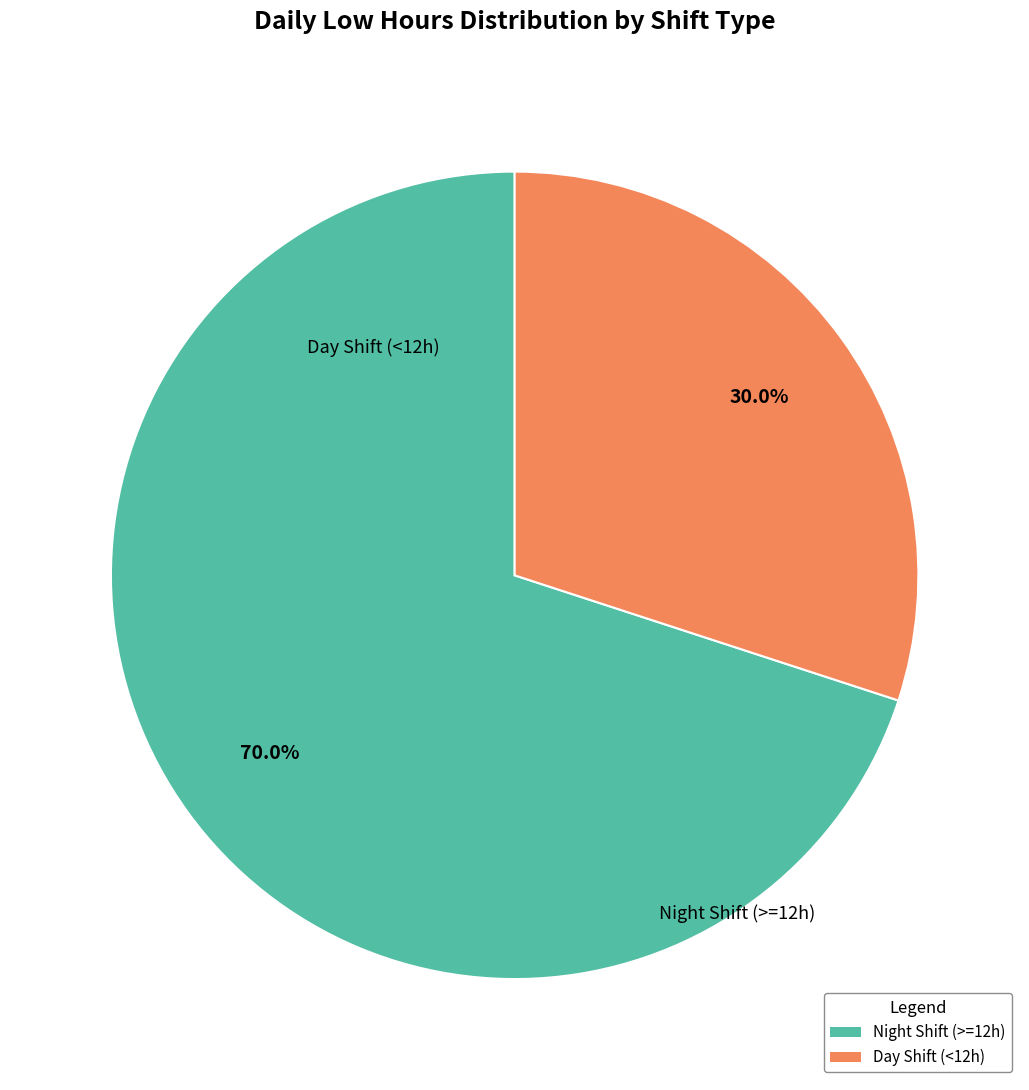

Does any single category account for the majority?

Yes